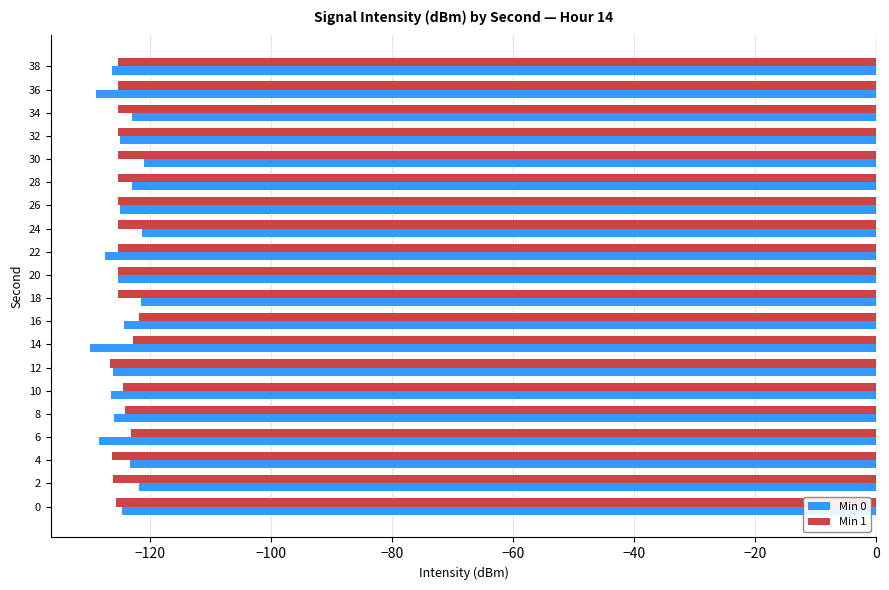

Is the value of Min 1 at 32 greater than the value of Min 0 at 30?

No